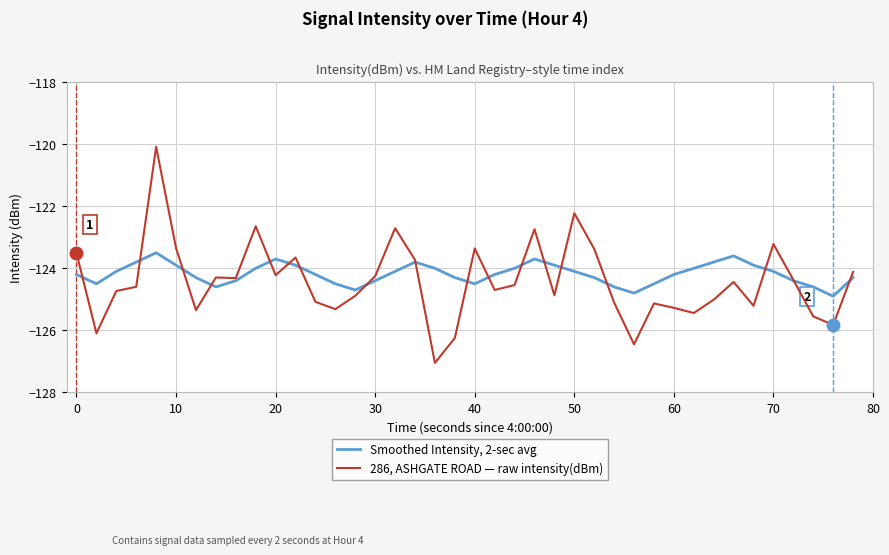

Which series has the largest range (max minus min)?

286, ASHGATE ROAD — raw intensity(dBm)